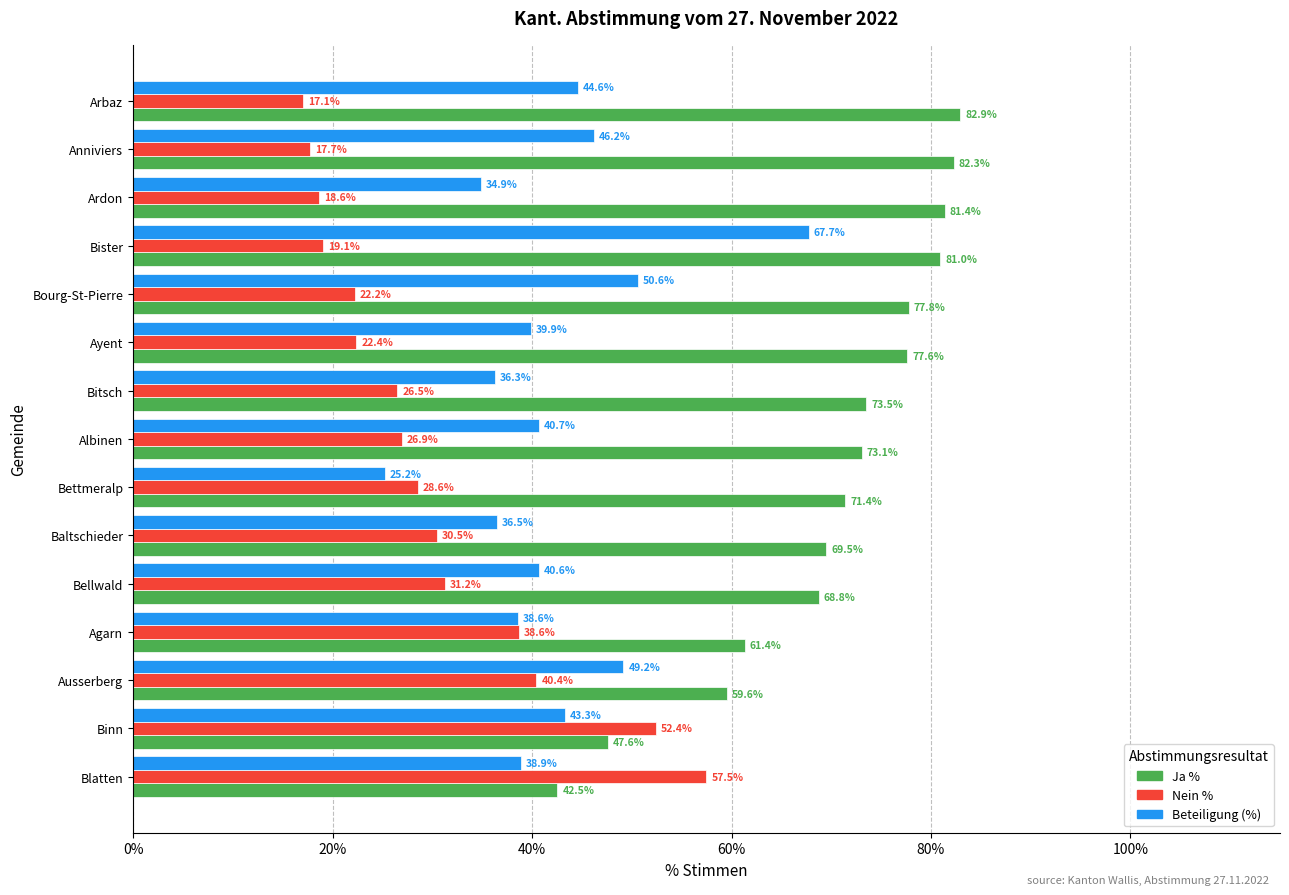

Which category has the highest value in the Ja % series?

Arbaz